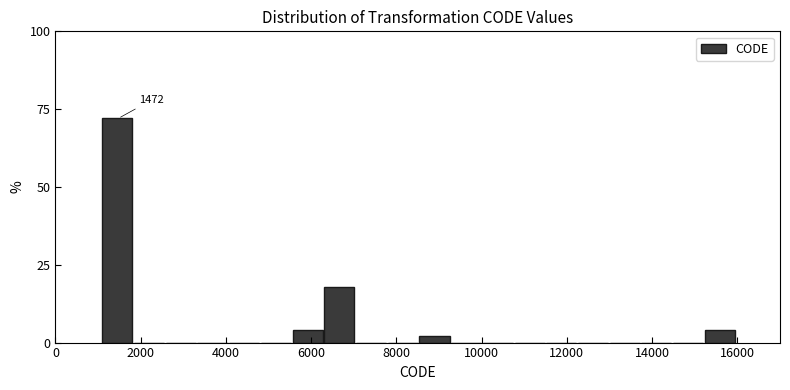

Read against the x-axis, roughly where is the centre of the tallest bar?

1400